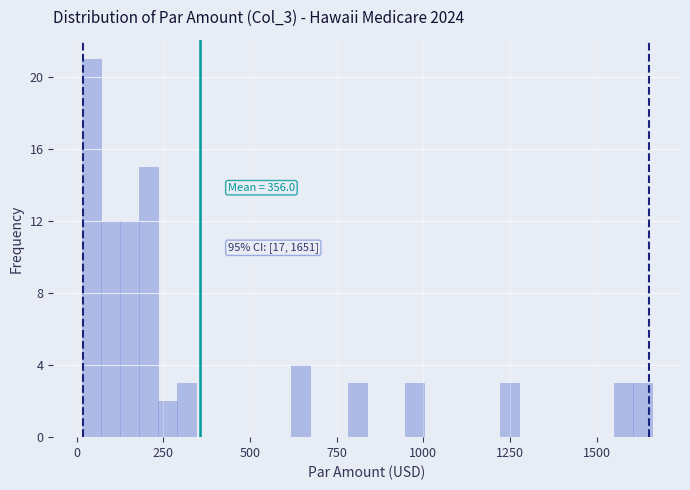

Around what value on the x-axis is the tallest bar? Give the approximate position of its centre, as read against the axis.

50